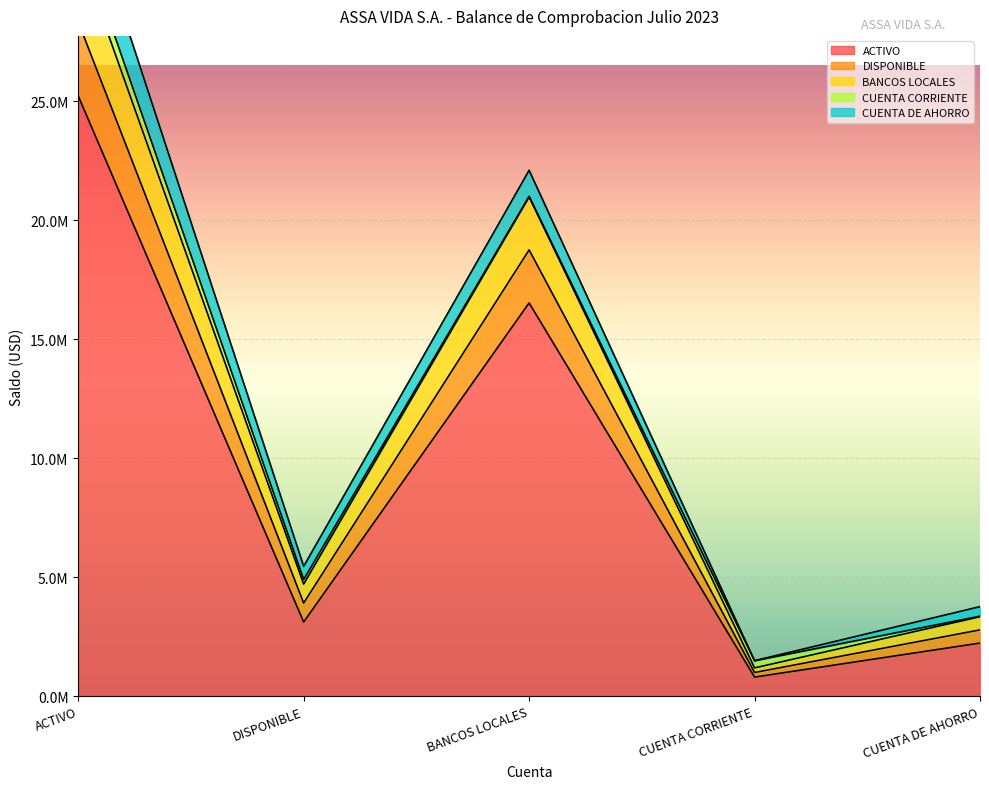

At which label does BANCOS LOCALES first exceed 3908329?

ACTIVO